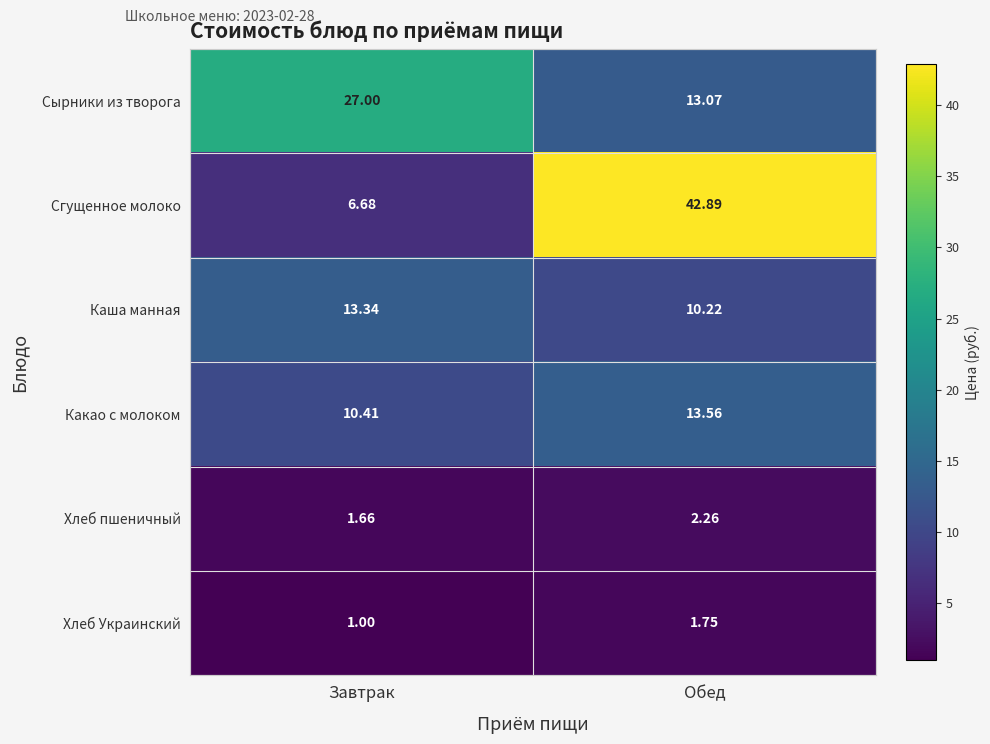

Which series changed the most between Завтрак and Обед?

Сгущенное молоко